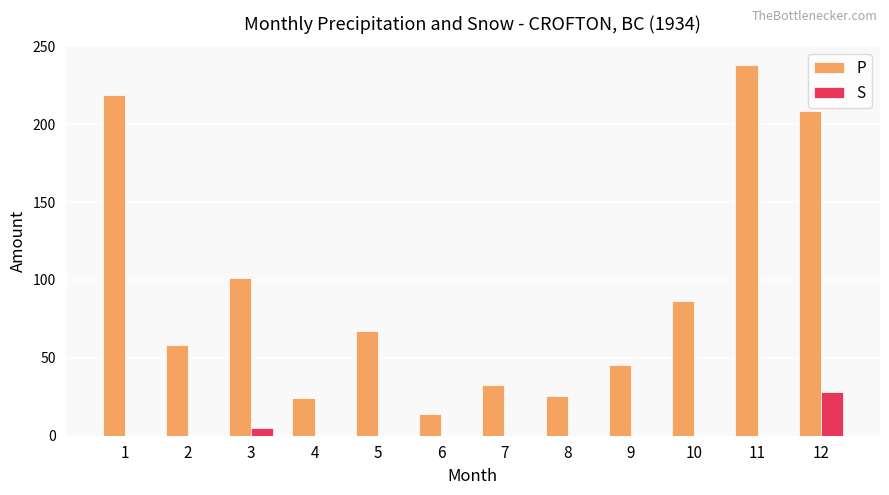

What is the total value across all series at 7?

32.4